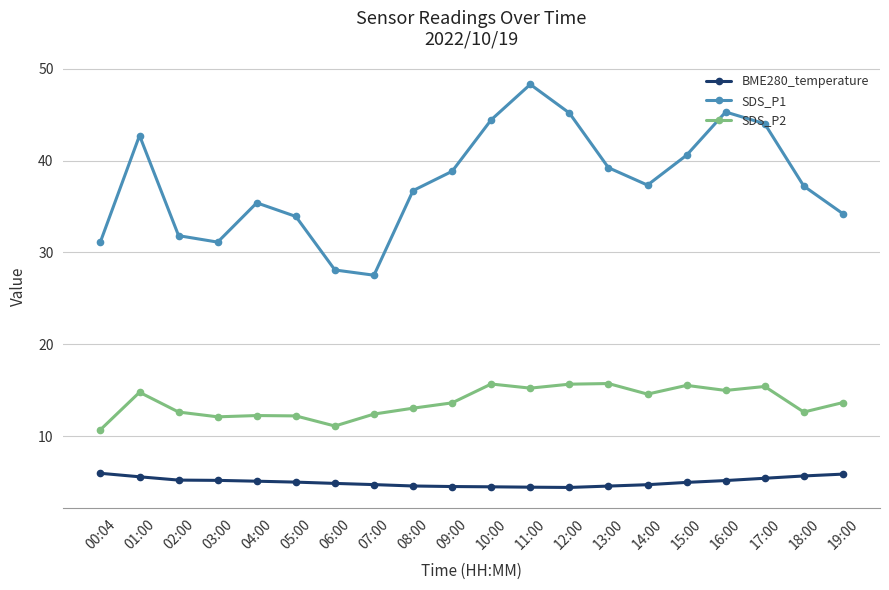

What is the label of the 8th point from the left?

07:00